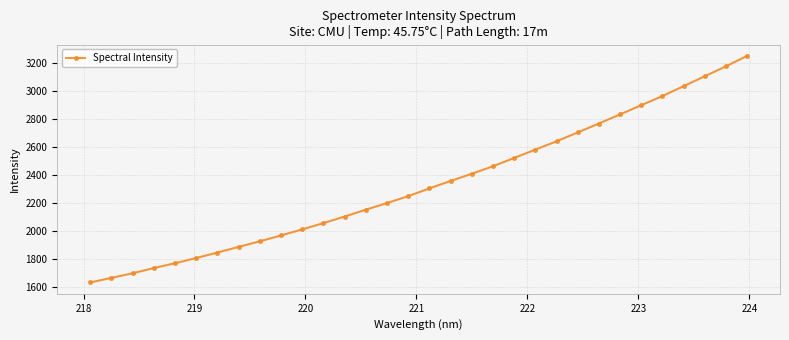

True or false: the data has more than 2 interior local peaks.

False